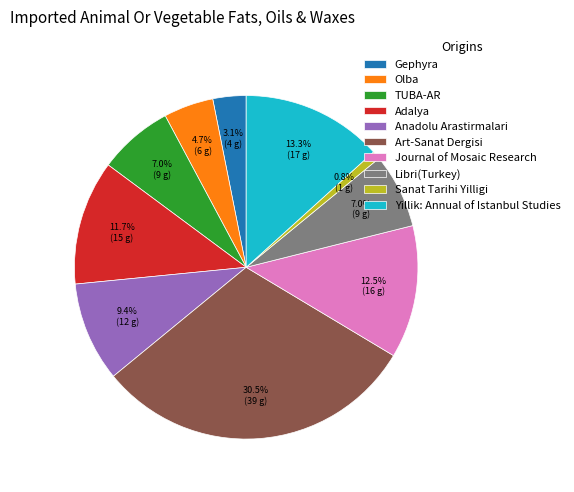

True or false: Yillik: Annual of Istanbul Studies accounts for 13% of the total.

True